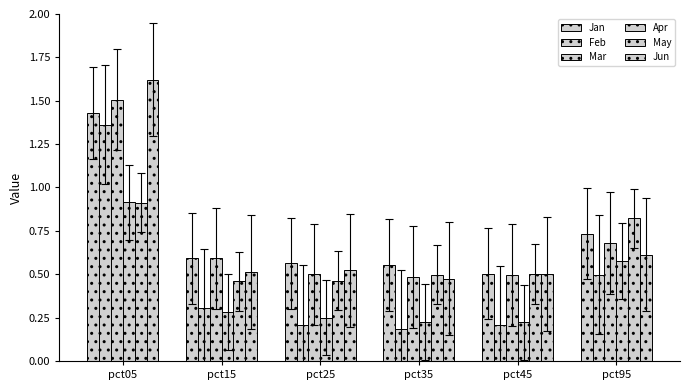

What is the difference between the maximum and minimum values in the May series?

0.5